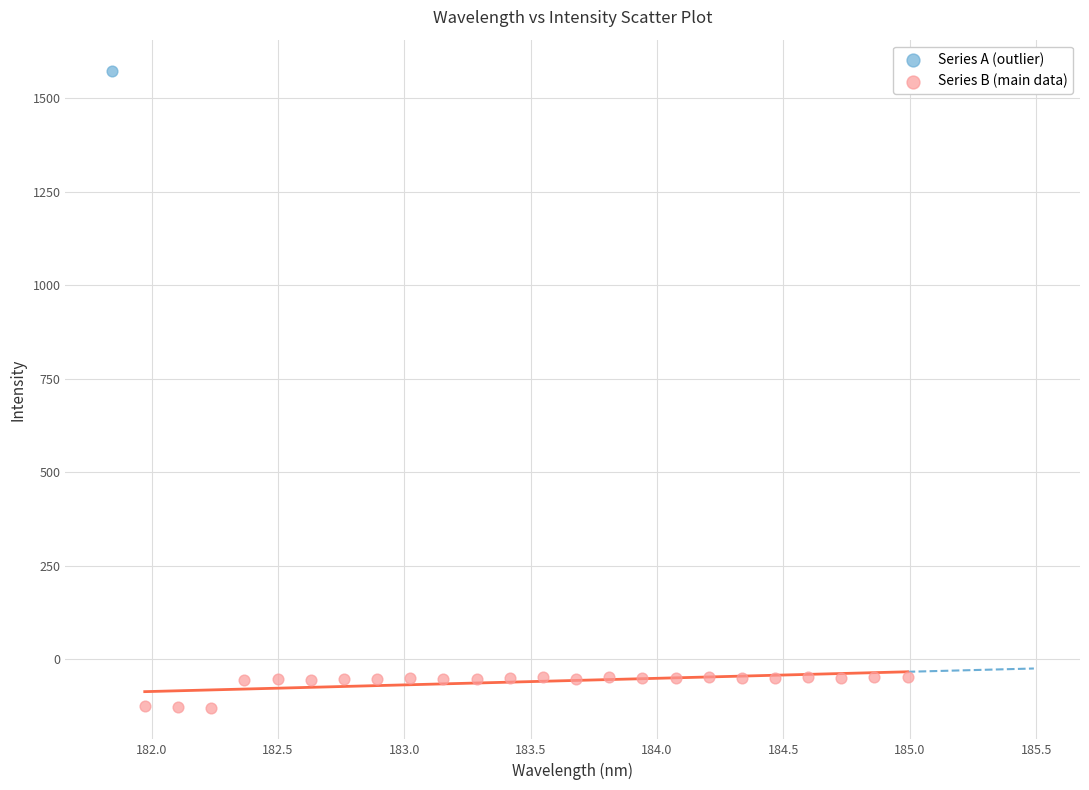

What are all the series names shown in the legend?

Series A (outlier), Series B (main data)